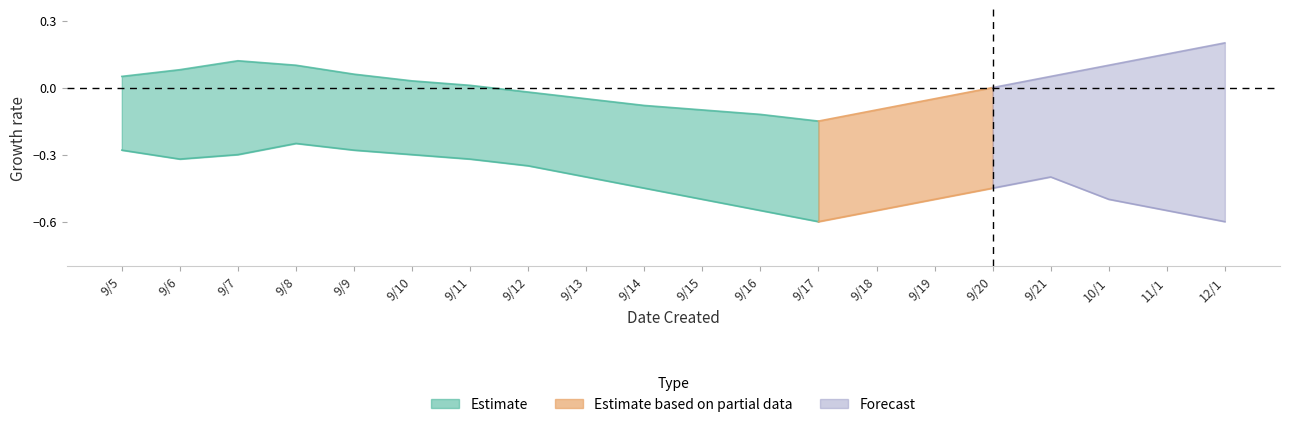

True or false: lower and upper cross at least once.

False